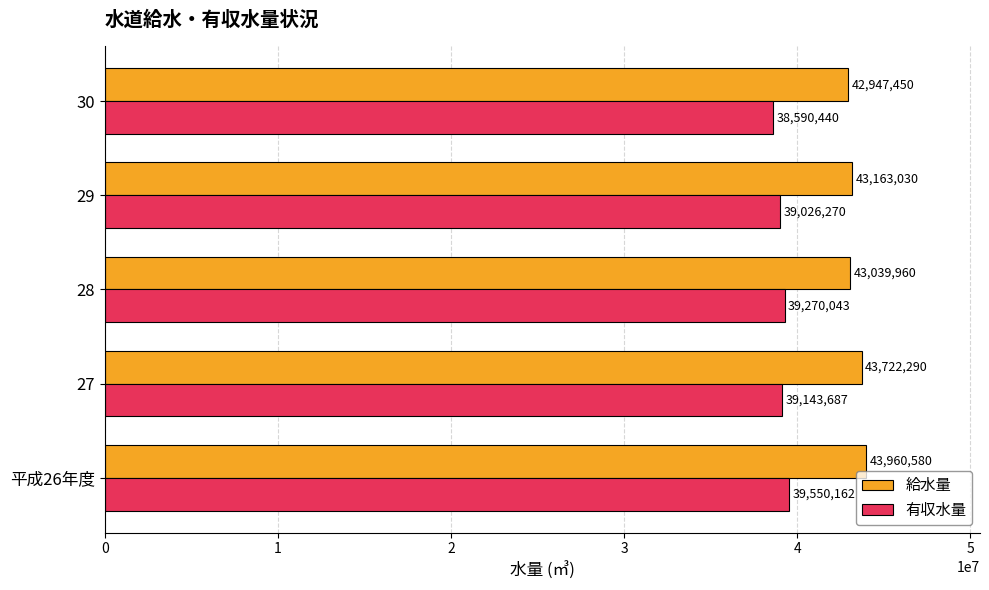

What is the maximum value for 給水量?

43960580